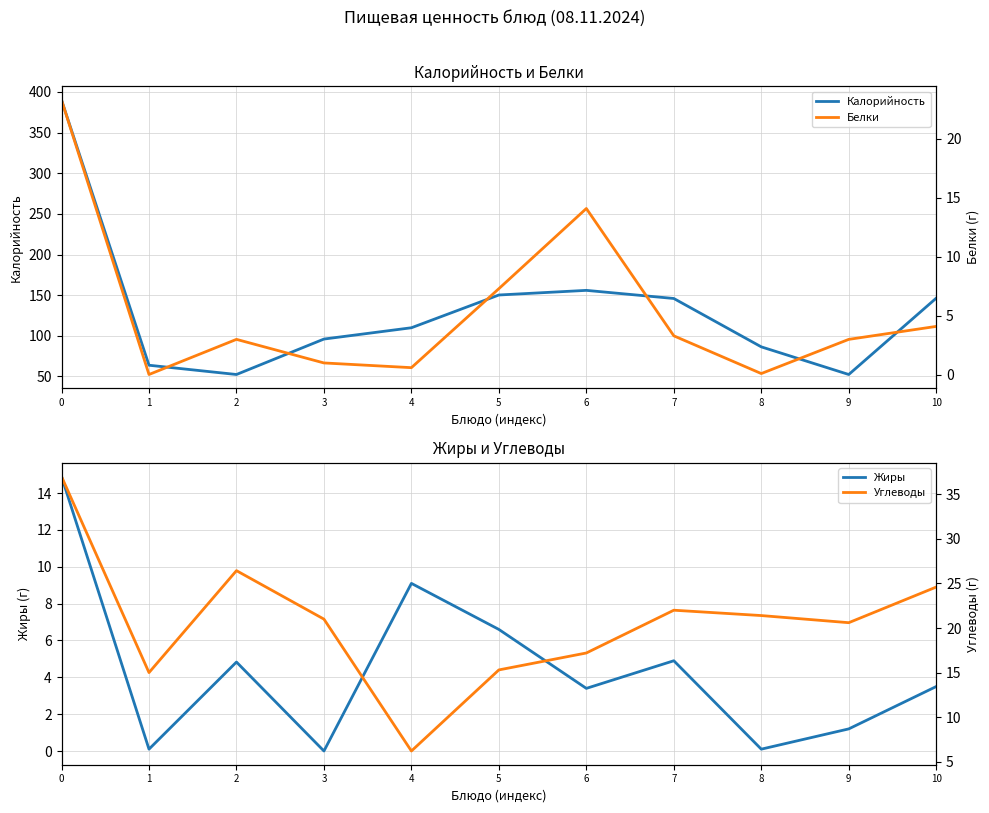

Reading left to right, what are all the values shown in this chart?

Калорийность: 390.0	63.8	52.4	96.0	109.9	150.2	155.9	145.9	86.4	52.4	146.3
Жиры: 14.9	0.1	4.8	0.0	9.1	6.6	3.4	4.9	0.1	1.2	3.5
Белки: 23.3	0.0	3.0	1.0	0.6	7.3	14.1	3.3	0.1	3.0	4.1
Углеводы: 37.0	15.0	26.4	21.0	6.2	15.3	17.2	22.0	21.4	20.6	24.6